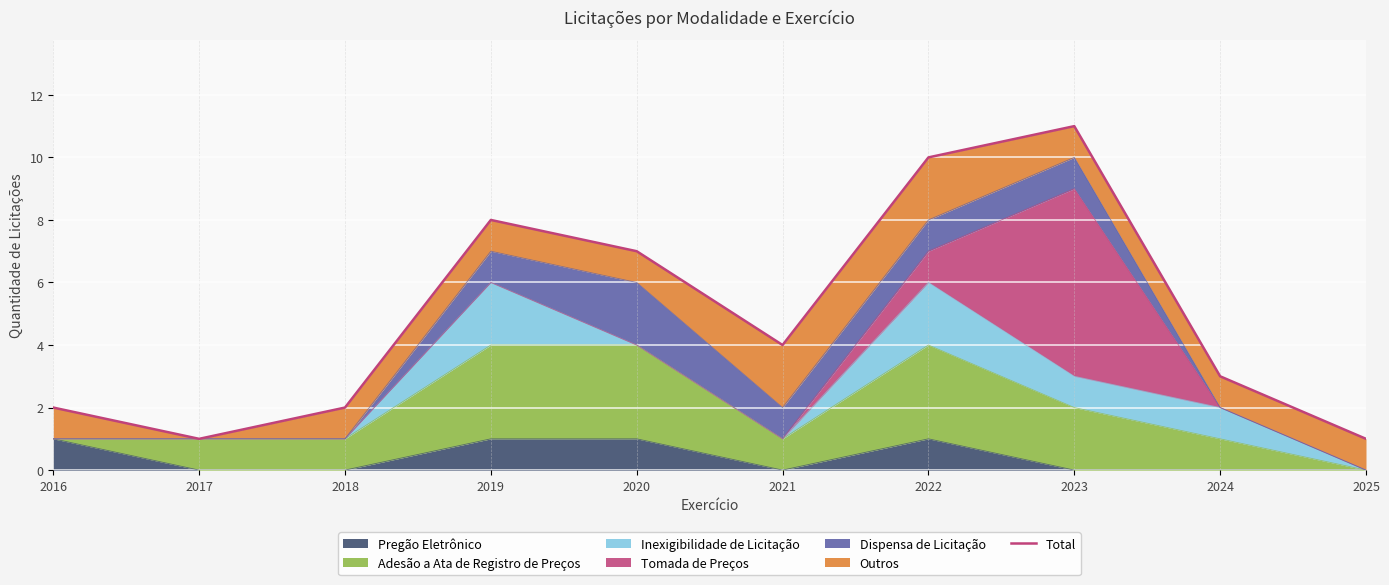

Reading right to left, what are all the values shown in this chart?

1	3	11	10	4	7	8	2	1	2